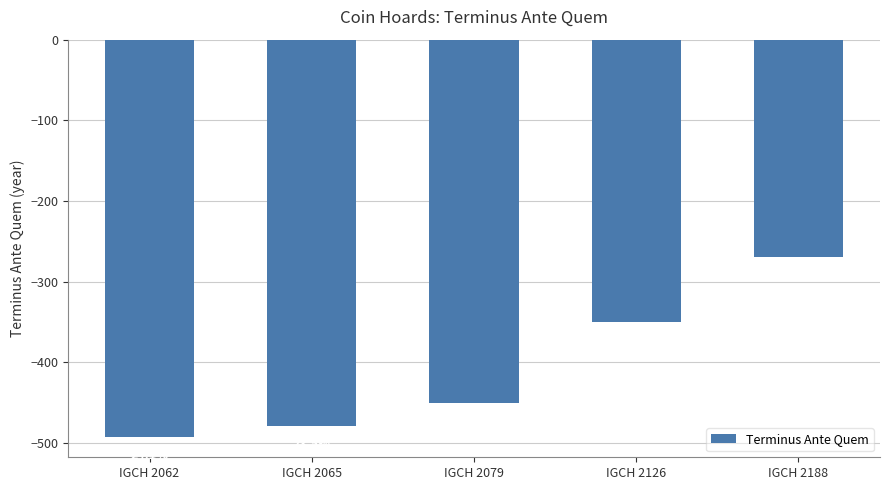

What is the smallest value displayed?

-493